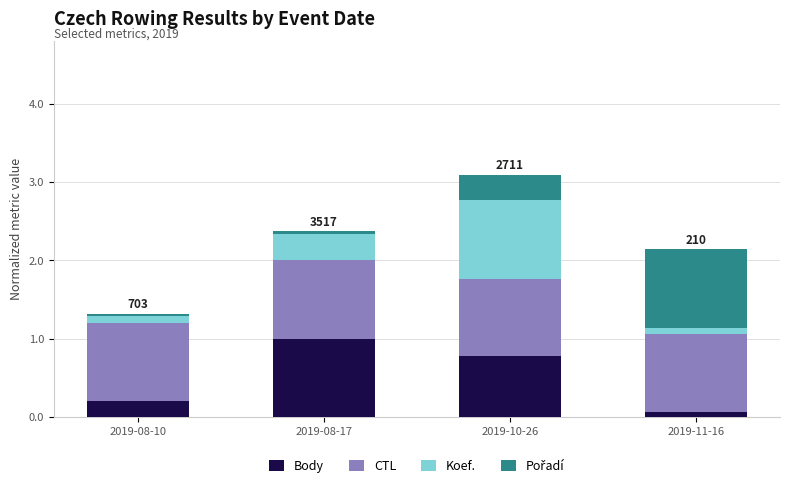

List the labels in order of Body value, largest first.

2019-08-17, 2019-10-26, 2019-08-10, 2019-11-16